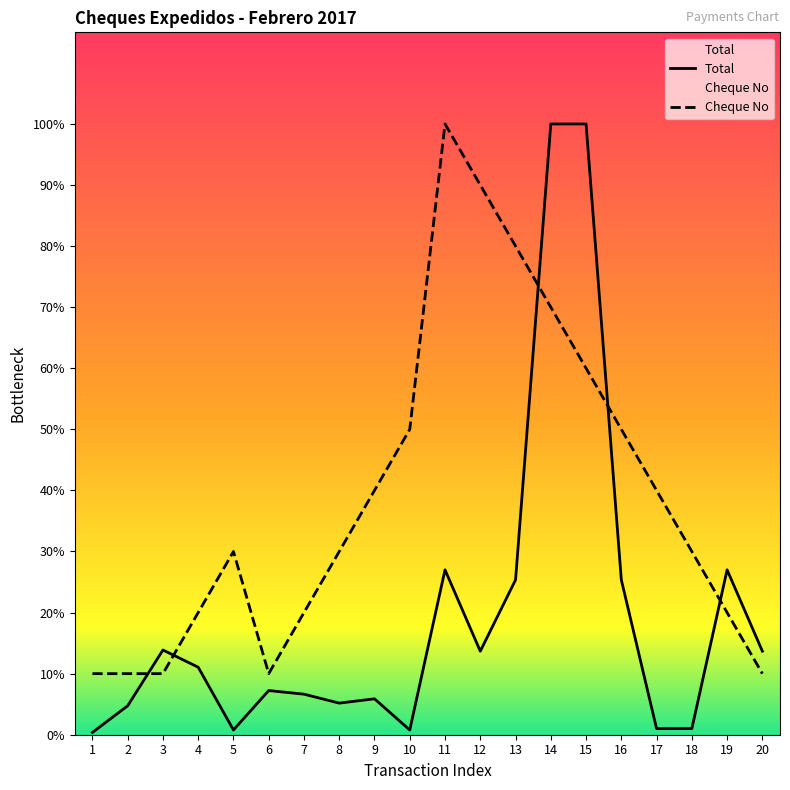

Is it true that Total equals 132967.7 at 11?

False